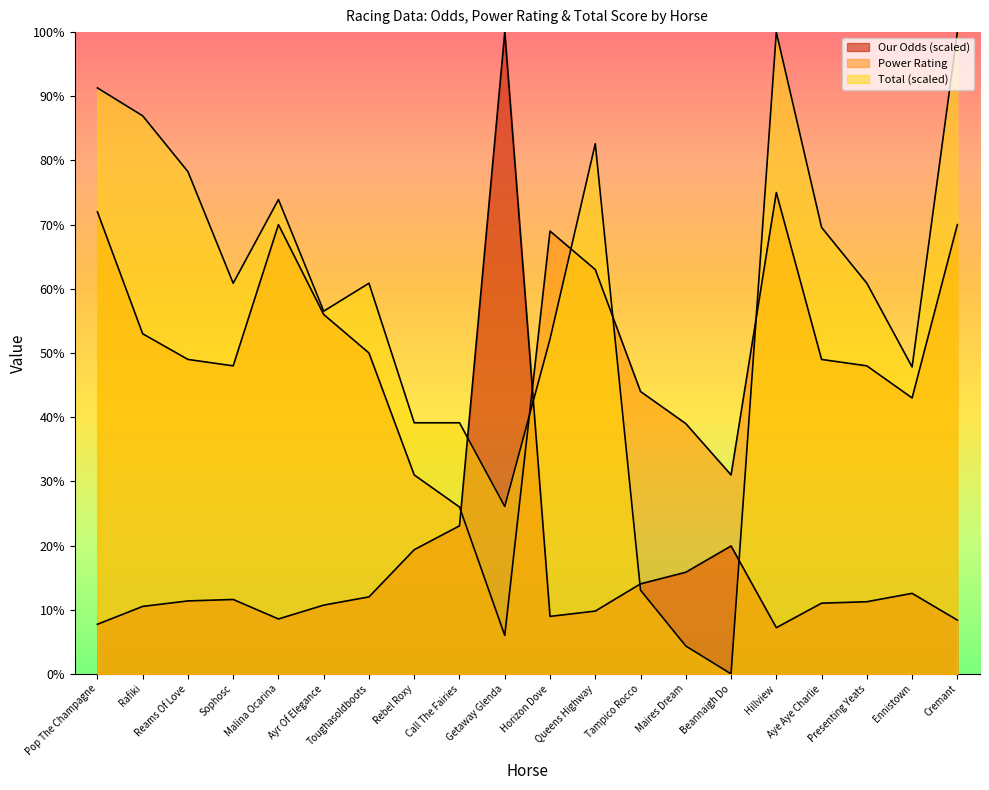

Is it true that Total equals 69.6 at Aye Aye Charlie?

True